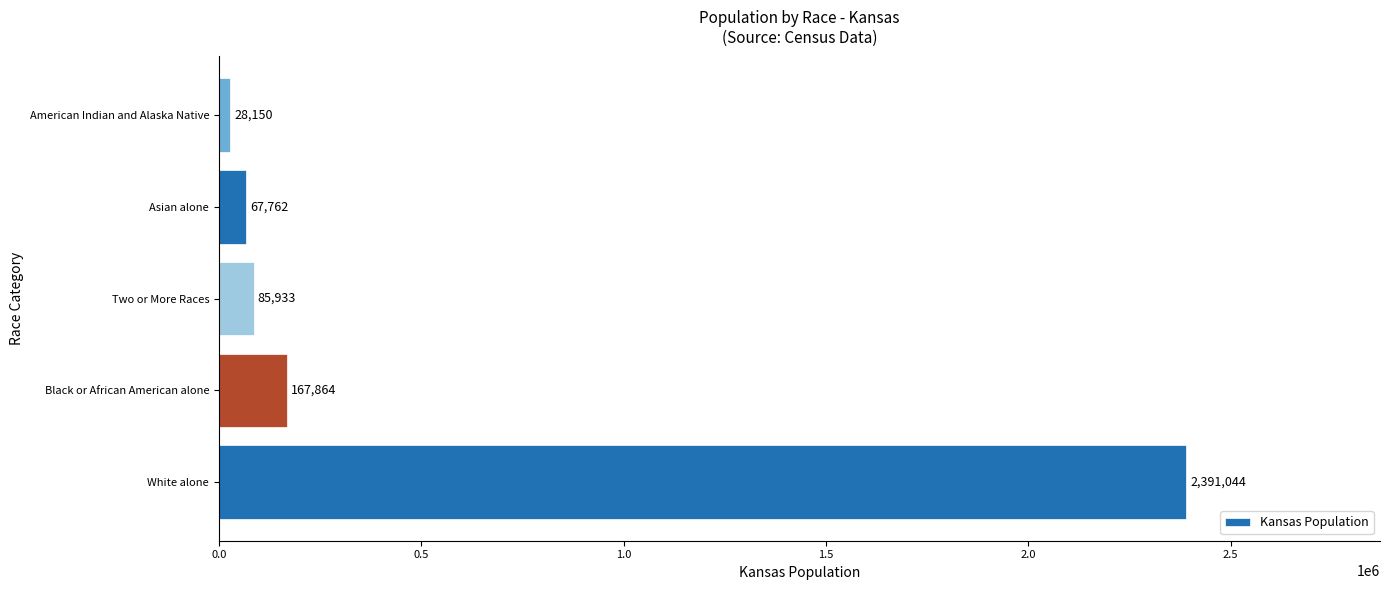

Reading bottom to top, list all the values displayed in this chart.

White alone=2391044	Black or African American alone=167864	Two or More Races=85933	Asian alone=67762	American Indian and Alaska Native=28150